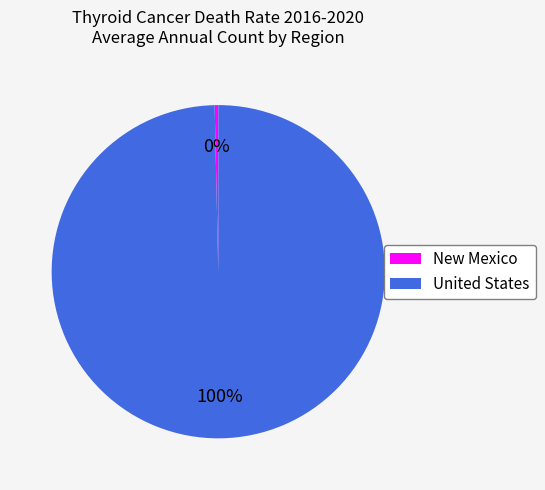

To the nearest percent, what is the combined percentage of United States and New Mexico?

100%